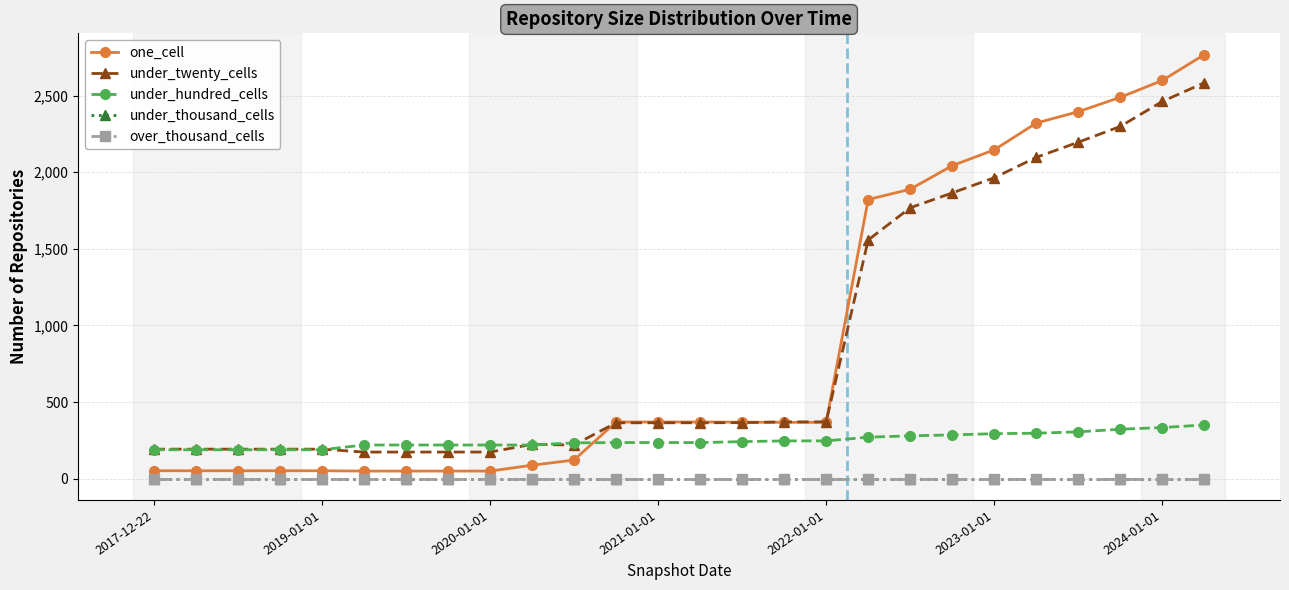

True or false: over_thousand_cells has more than 1 points higher than both neighbors.

False